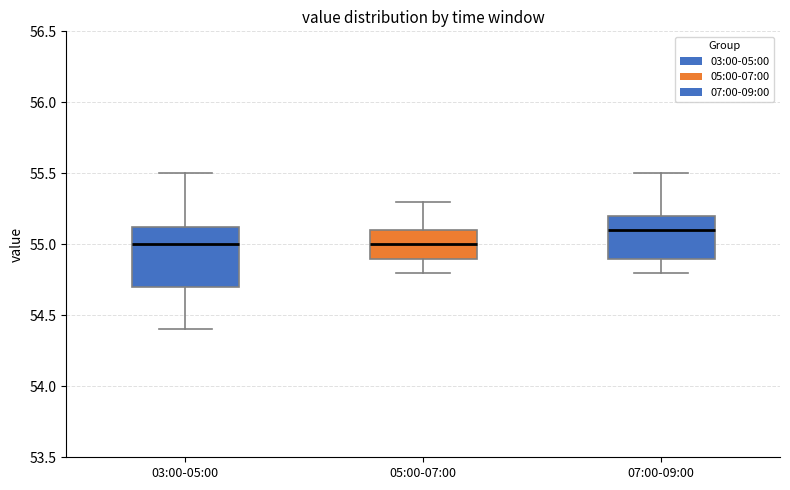

Comparing the boxes themselves (not the whiskers), which one is the tallest?

03:00-05:00